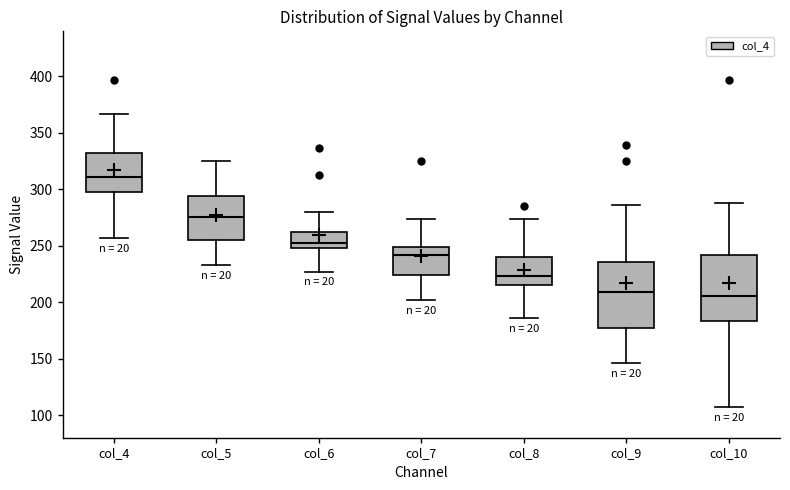

Which box's median line is the highest?

col_4